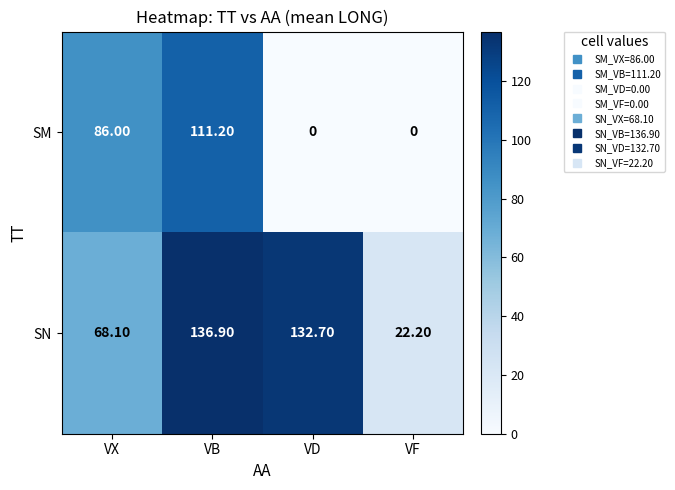

Which category has the highest value across all series?

VB